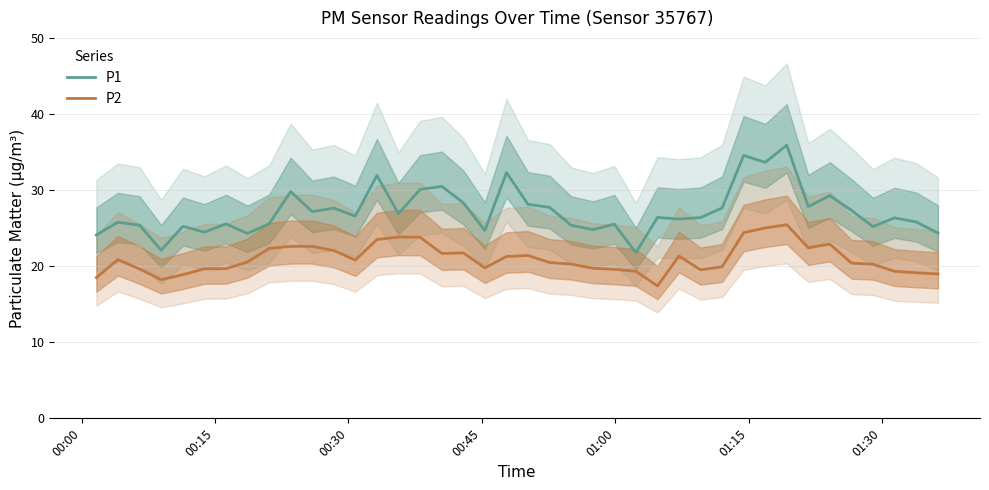

Which series has the largest range (max minus min)?

P1